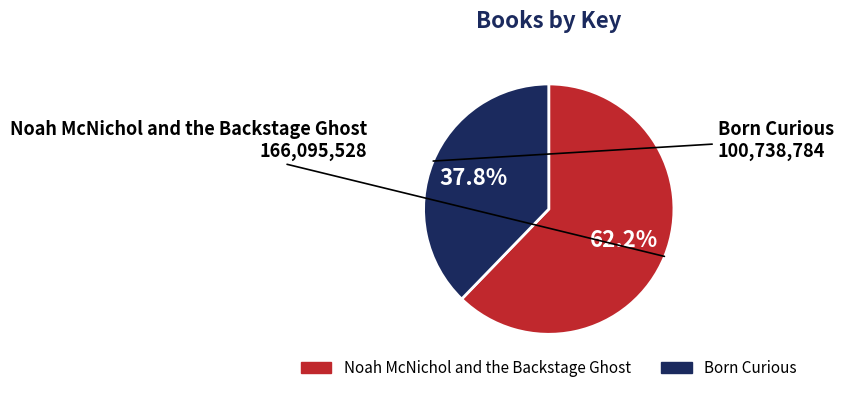

Which slice is the smallest?

Born Curious